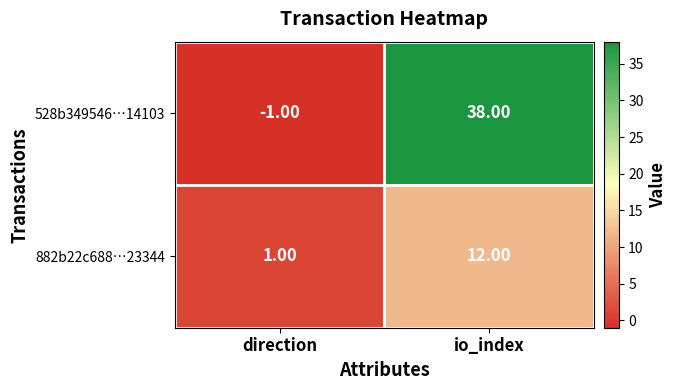

Which series changed the most between direction and io_index?

528b349546…14103